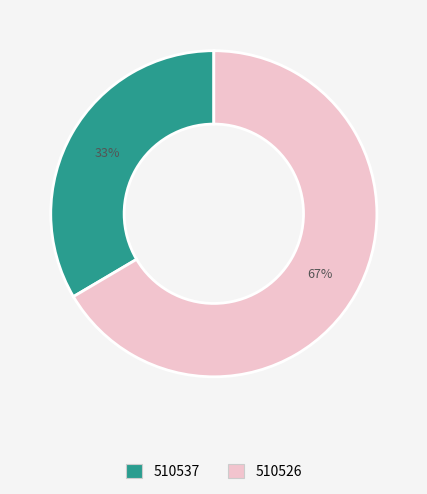

What is the smallest slice in the pie chart?

510537